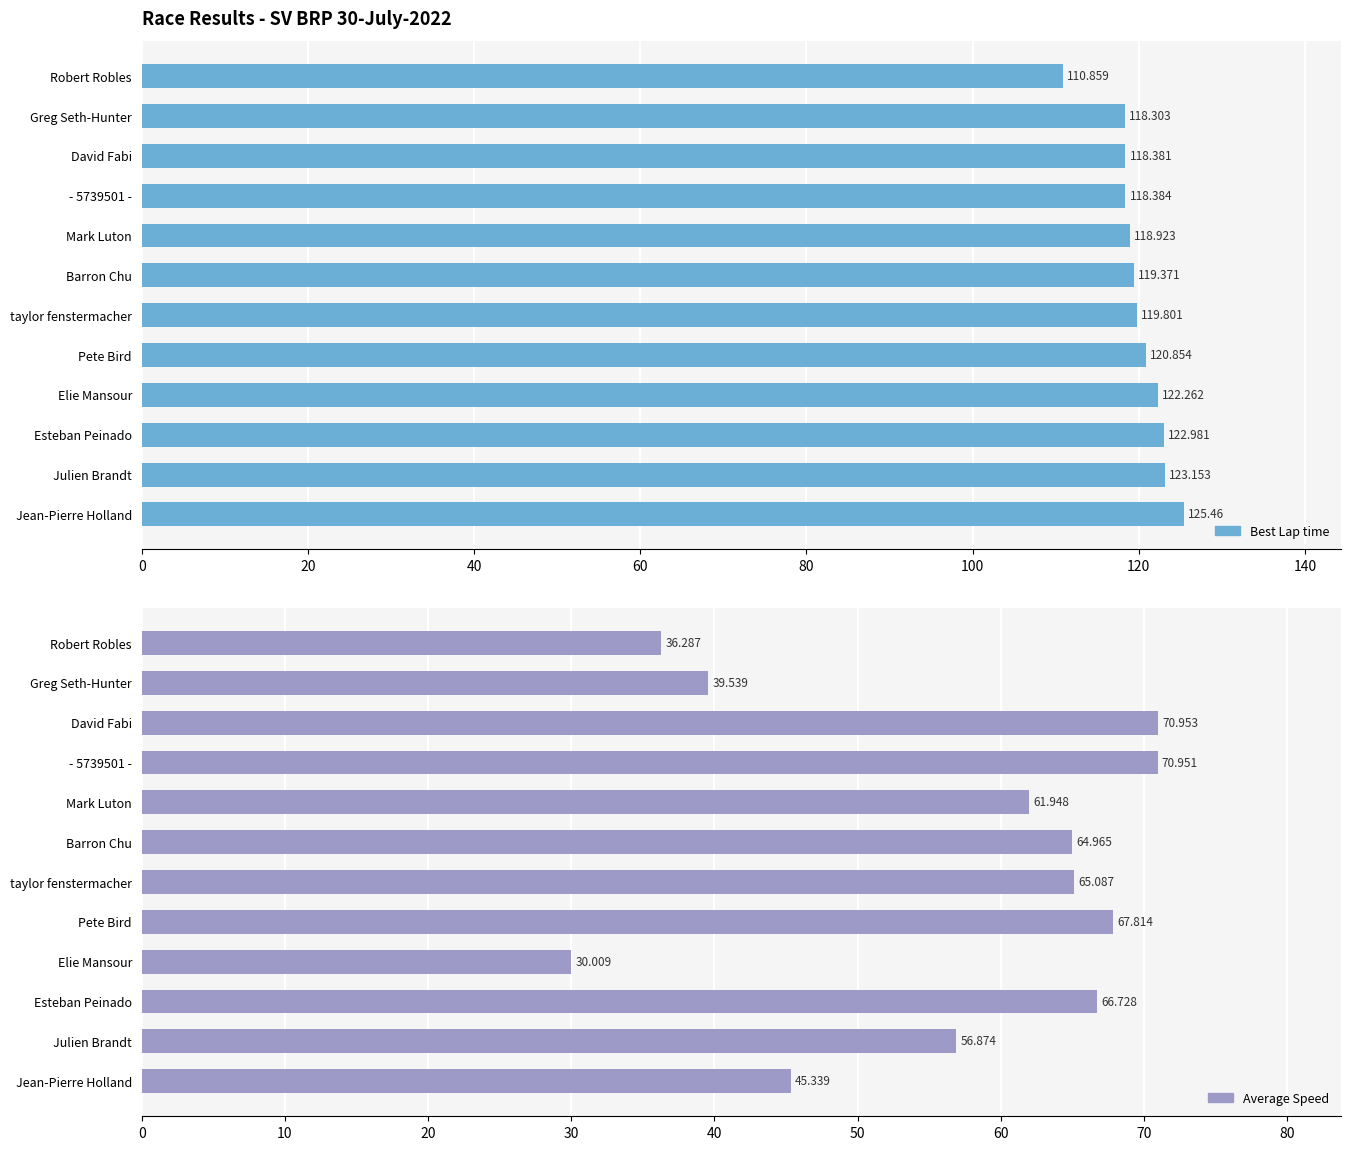

Which series changed the most between taylor fenstermacher and Esteban Peinado?

Best Lap time